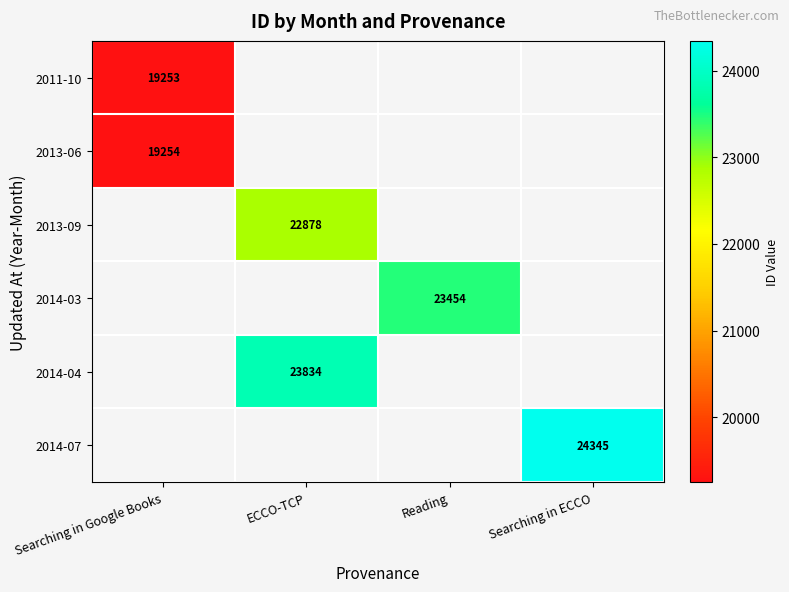

Is it true that 2011-10 equals 19253 at Searching in Google Books?

True